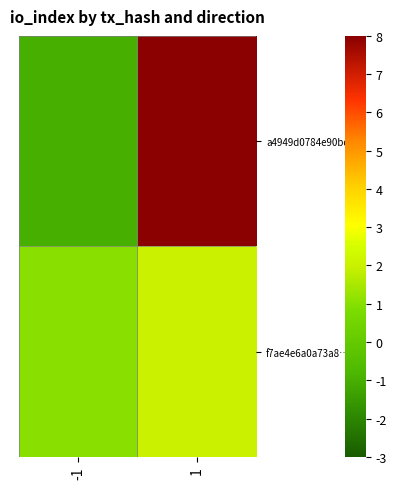

How many categories are shown in the chart?

2